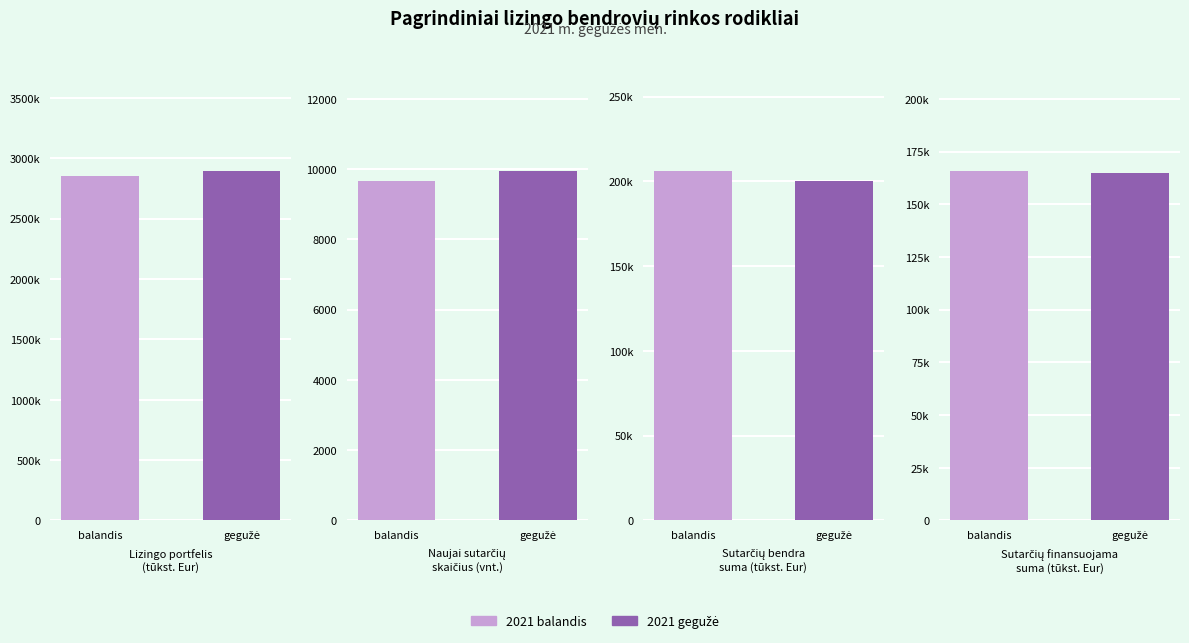

What is the sum of all Naujai sutarčių
skaičius (vnt.) values?

19619.0